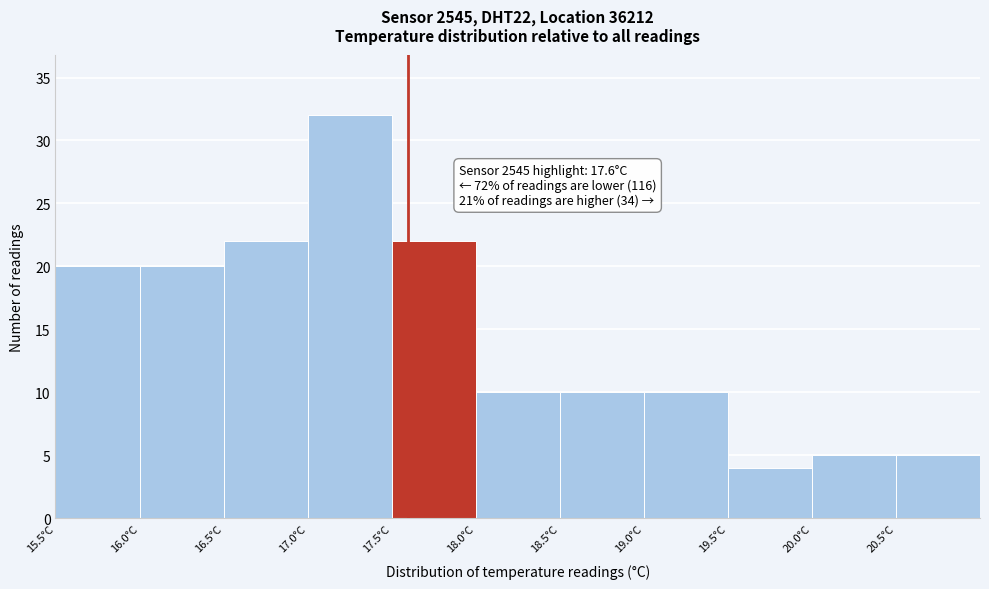

Which range on the x-axis has the tallest bar?

17.0 to 17.5